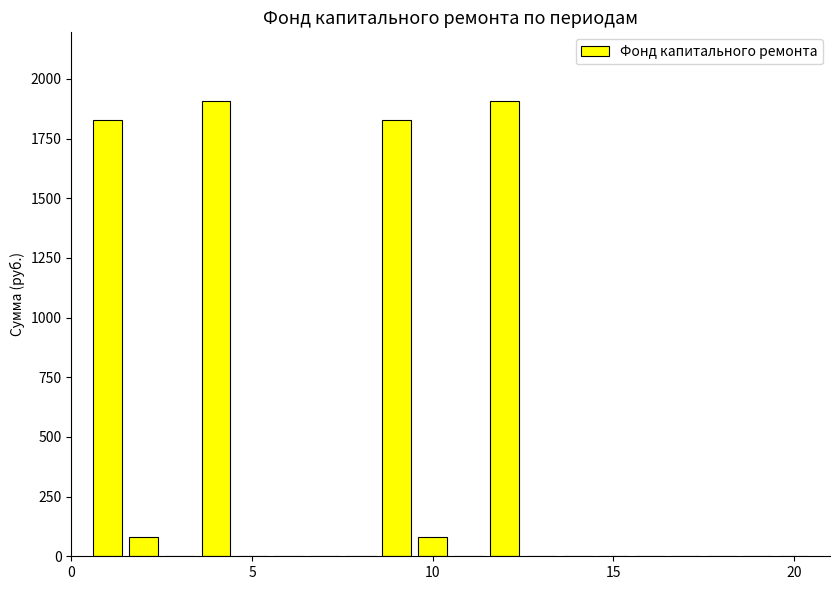

Count the number of data series in this chart.

1